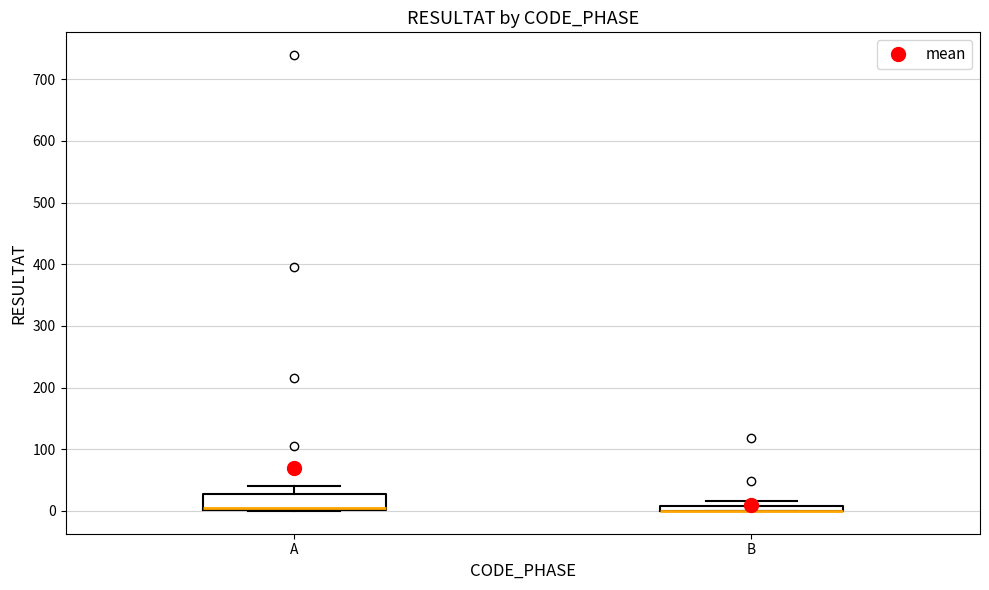

Which box is the tallest, from its lower edge to its upper edge?

A